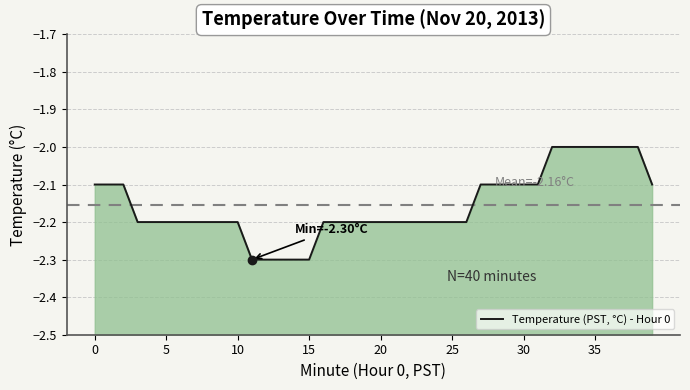

What is the change in value from 0 to 35?

+0.1